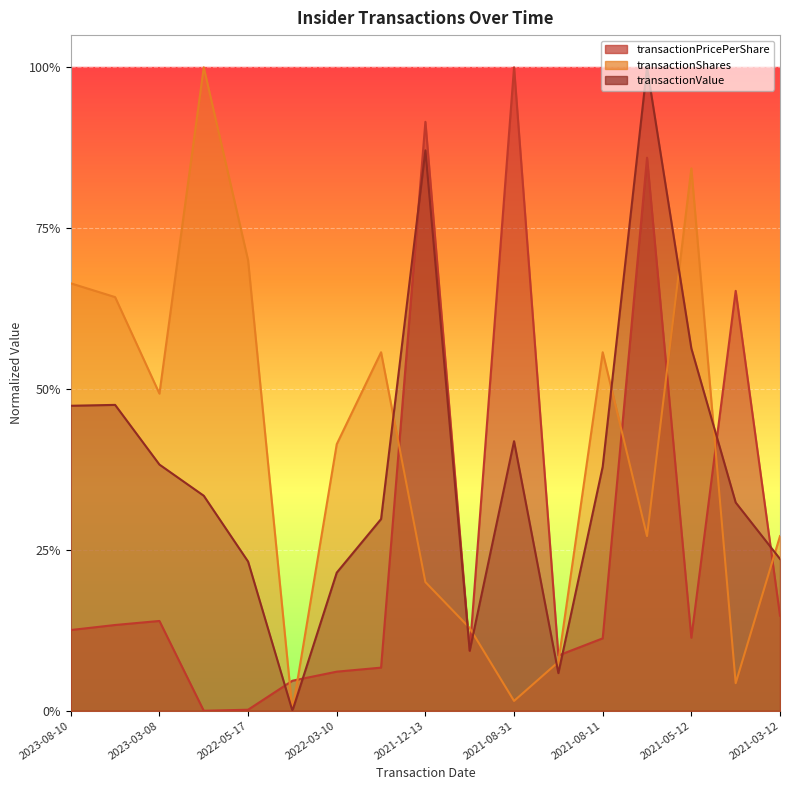

True or false: transactionPricePerShare has a value of 0.2 at 2021-08-11.

False